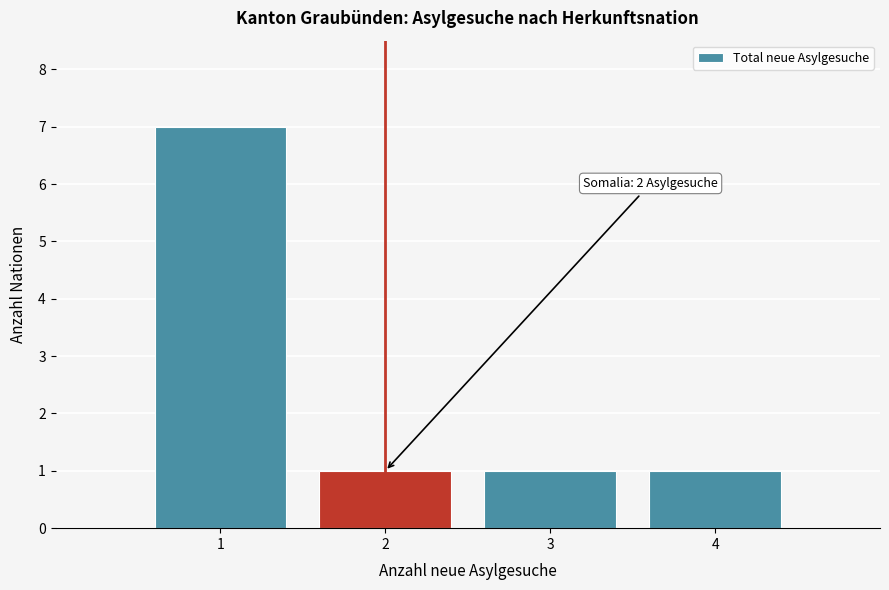

Which range on the x-axis has the tallest bar?

0.5 to 1.5